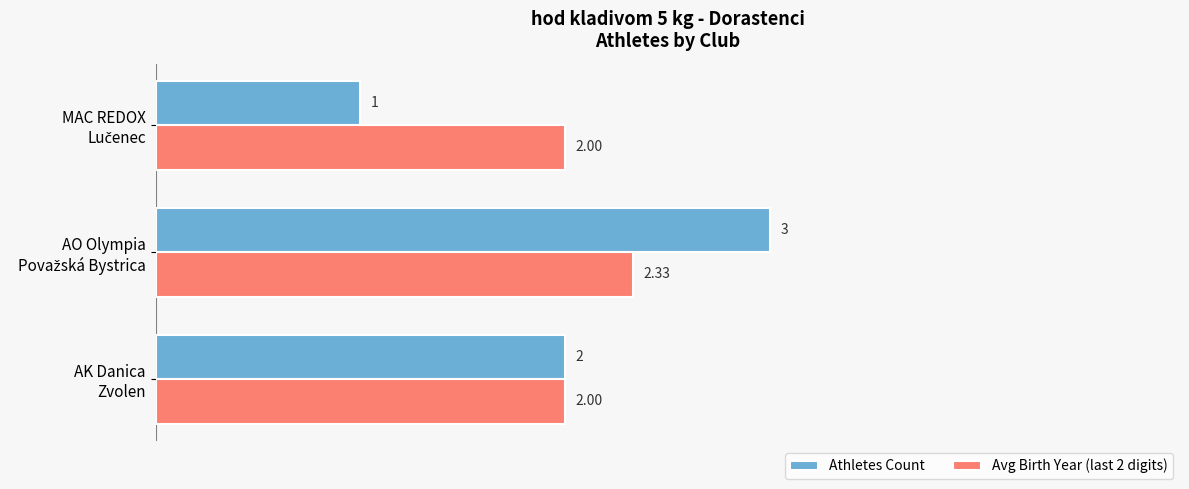

Rank the series by their average value, from lowest to highest.

Athletes Count, Avg Birth Year (last 2 digits)